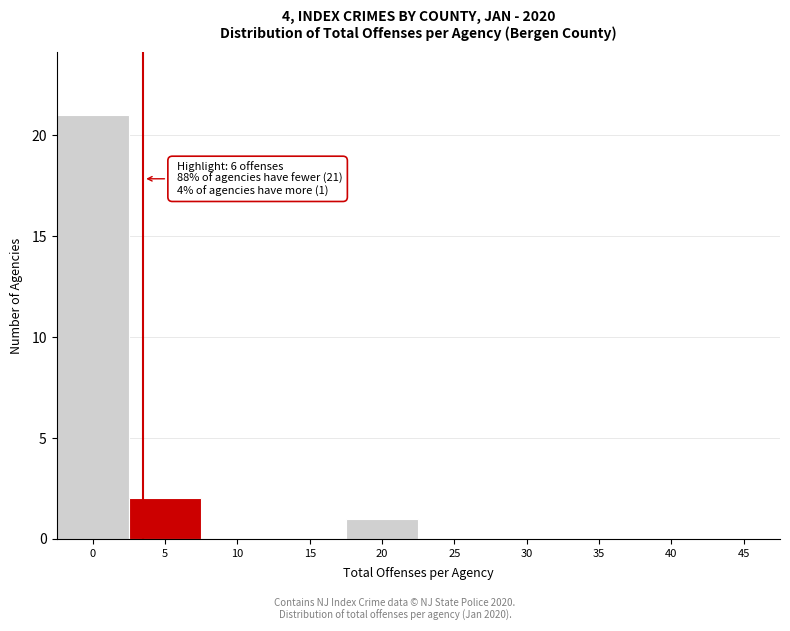

Reading left to right, extract all data points from this chart.

0=21	5=2	10=0	15=0	20=1	25=0	30=0	35=0	40=0	45=0